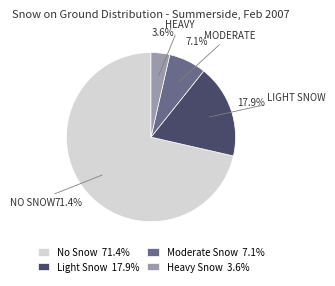

Which category has the biggest portion of the pie?

No Snow 71.4%